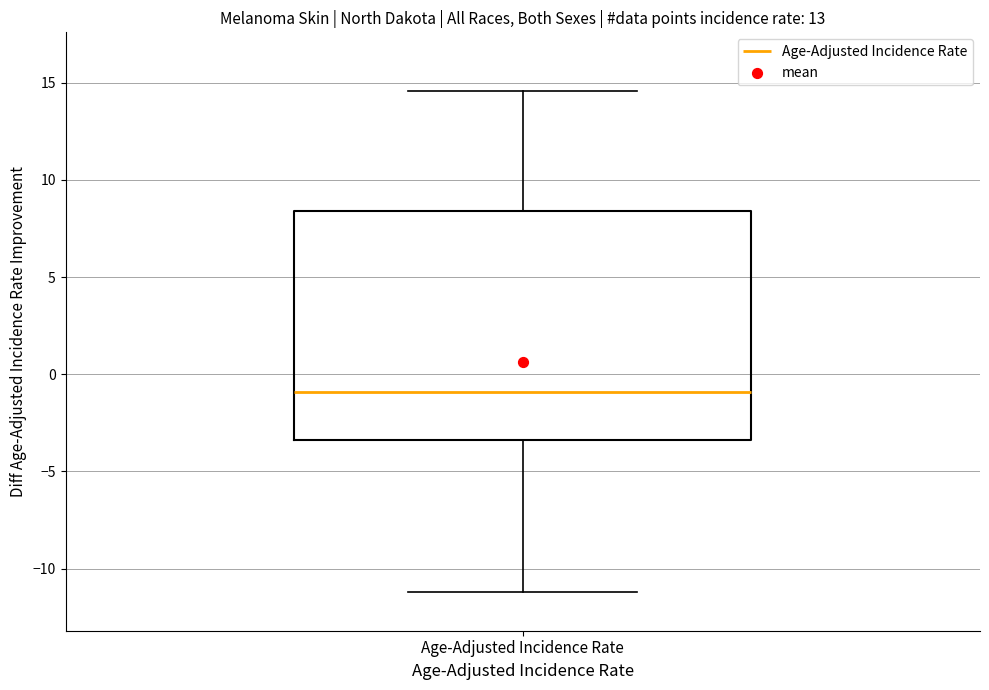

Read this box plot against the y-axis: the position of the median line, the range covered by the box, and the ends of both whiskers. The values are not printed on the chart, so give them approximately, as read against the axis.

median -1.0, box -3.5 to 8.5, whiskers -11.0 to 14.5